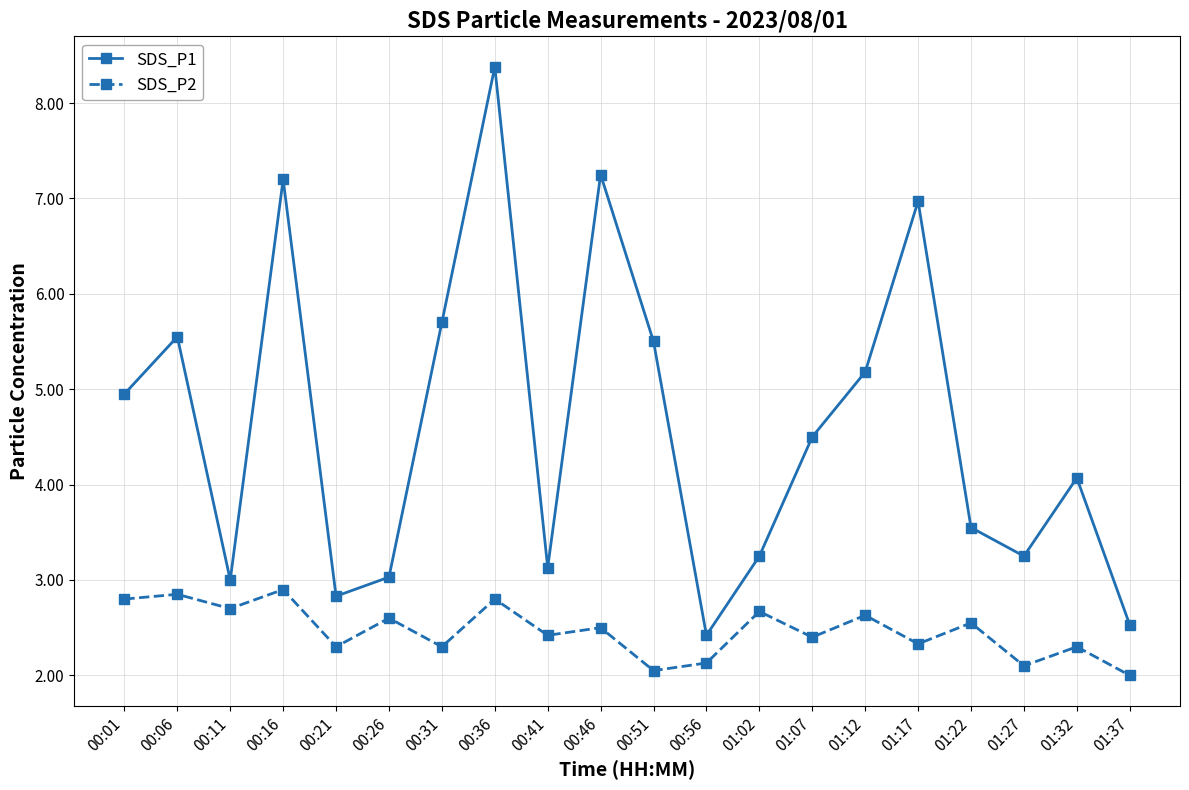

True or false: SDS_P2 and SDS_P1 intersect in this chart.

False